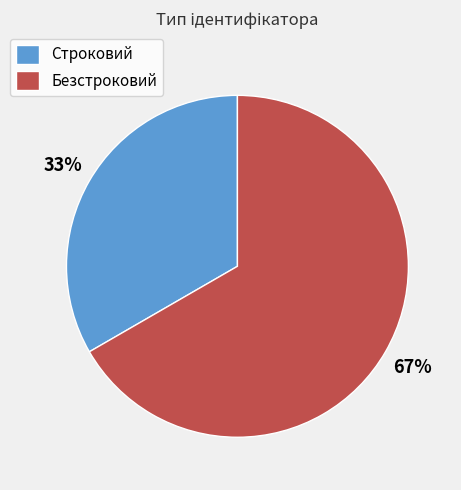

How many slices are in this pie chart?

2